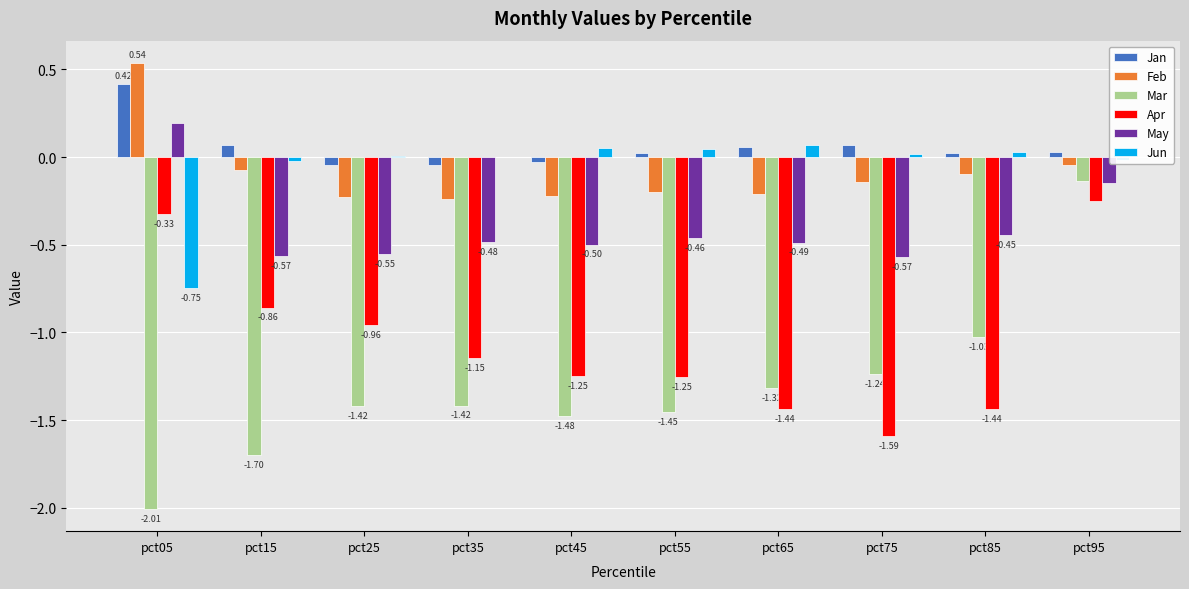

How many groups of bars are there?

10